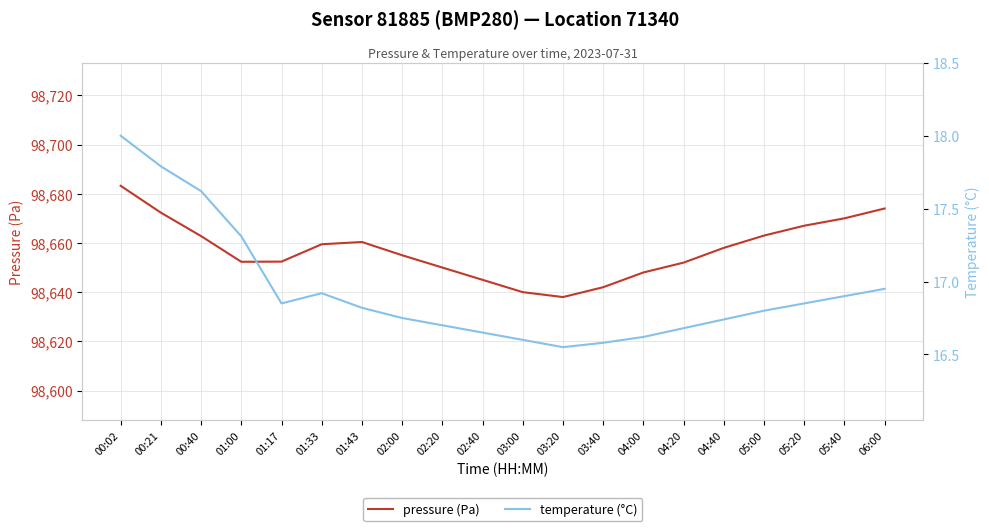

How many series are shown in this chart?

2